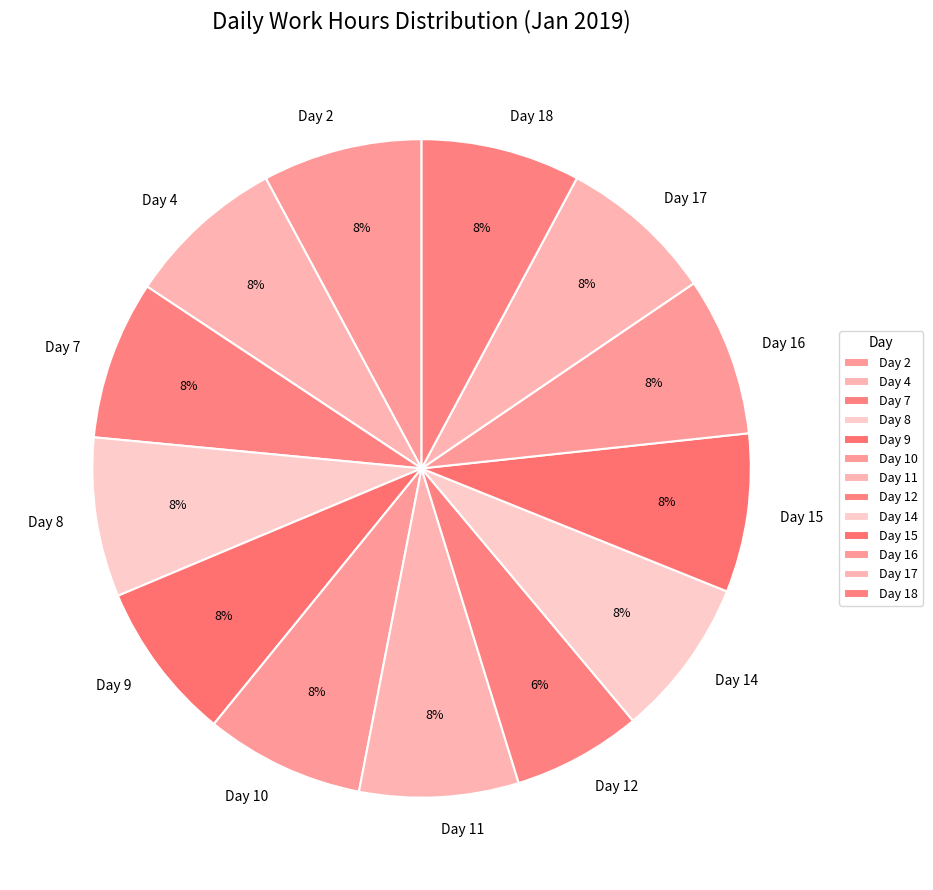

Does Day 9 account for over 50% of the chart?

No